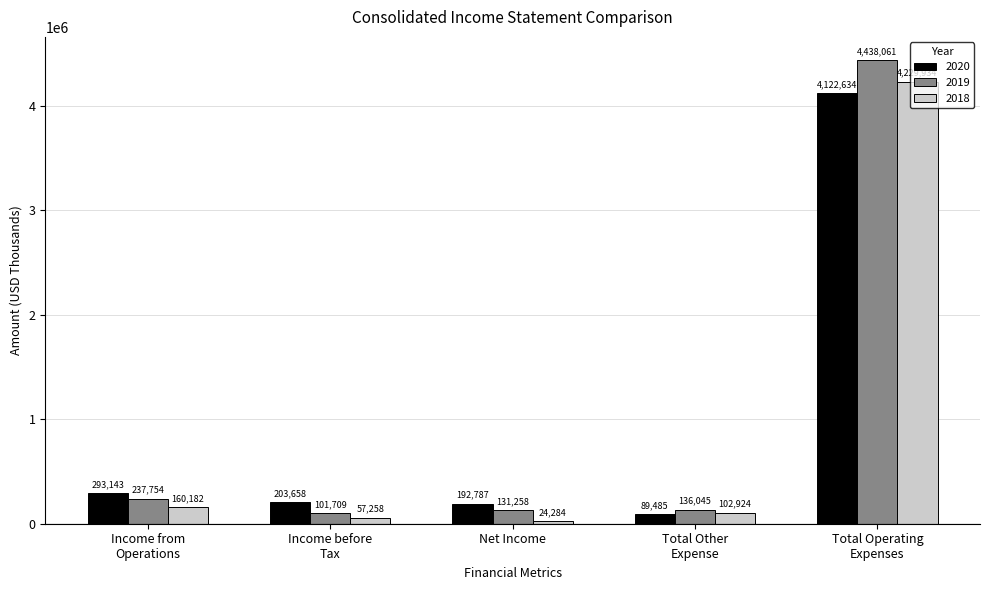

Reading left to right, transcribe all the data shown in this chart.

2020: 293143	203658	192787	89485	4122634
2019: 237754	101709	131258	136045	4438061
2018: 160182	57258	24284	102924	4229934